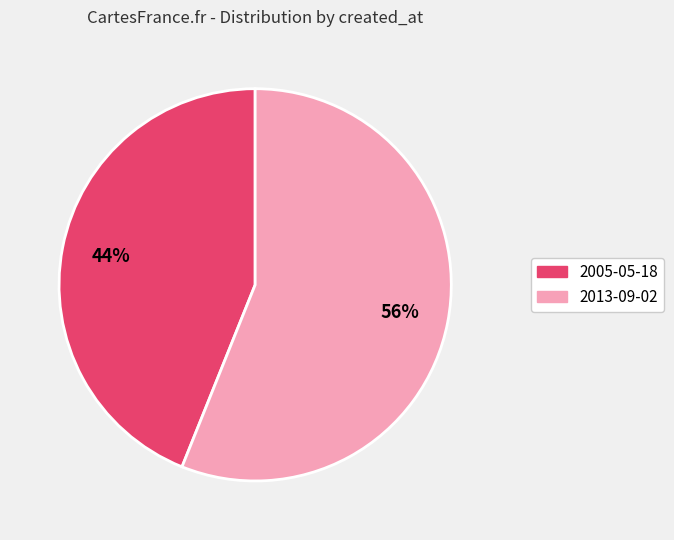

How many segments does this pie chart have?

2